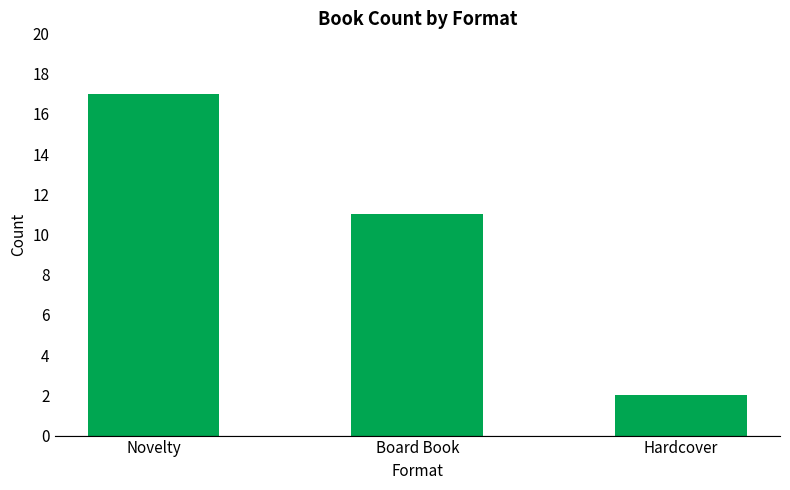

What is the difference between the second highest and minimum values?

9